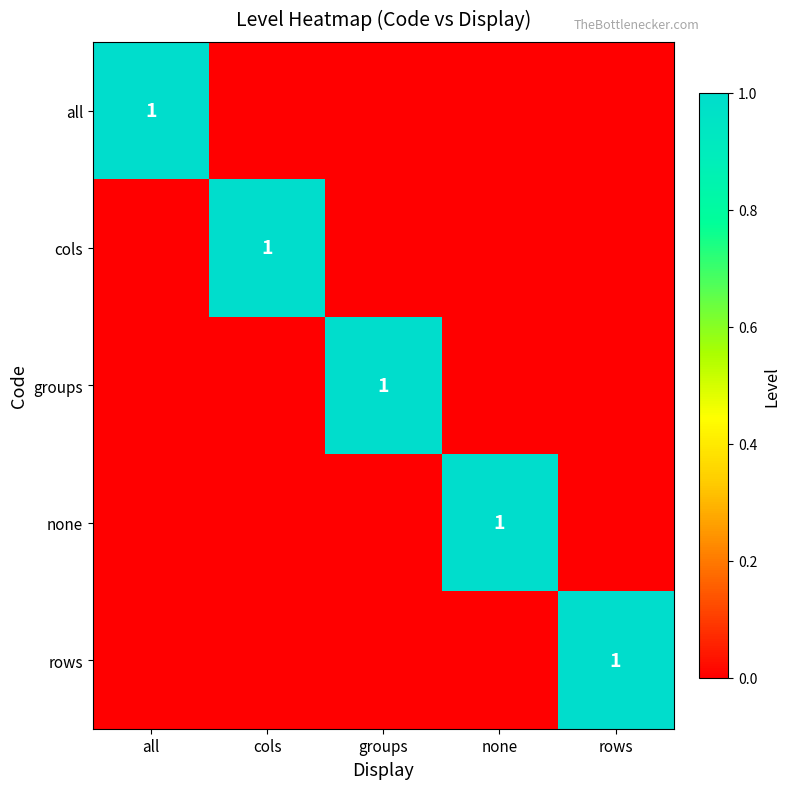

Count the number of data series in this chart.

5